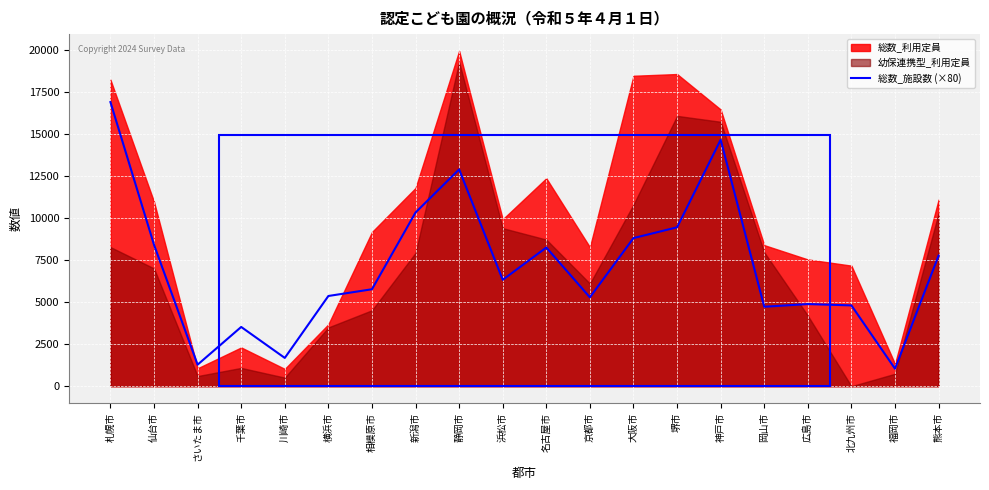

What is the value of the 4th point from the left?

3520